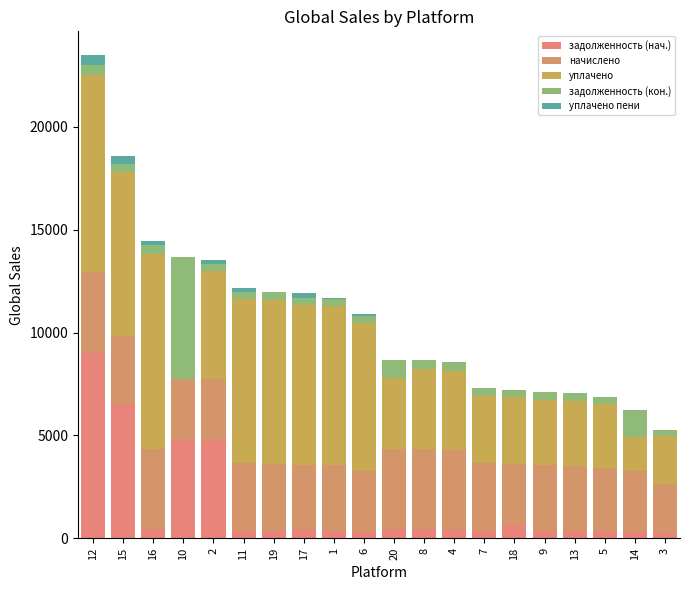

Which series has the largest range (max minus min)?

уплачено